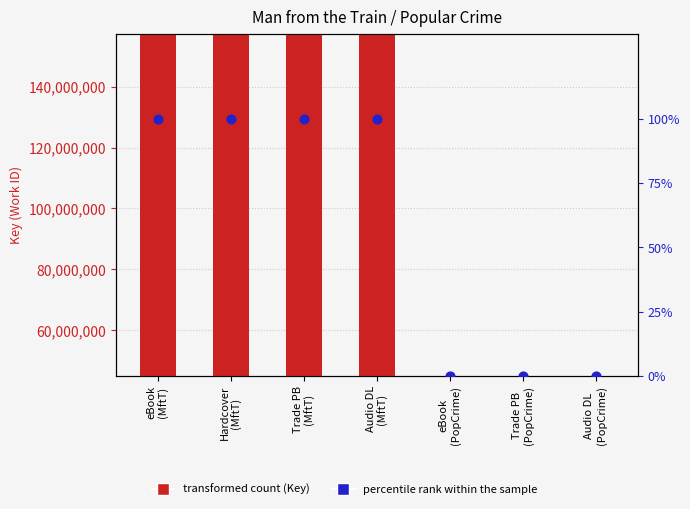

At how many categories does at least one series exceed 116580672?

4